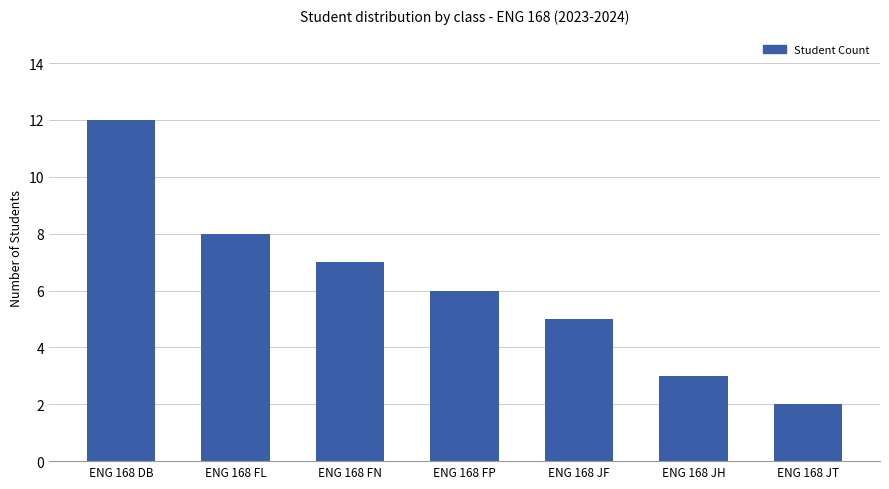

What is the difference between the values at ENG 168 FL and ENG 168 FN?

1